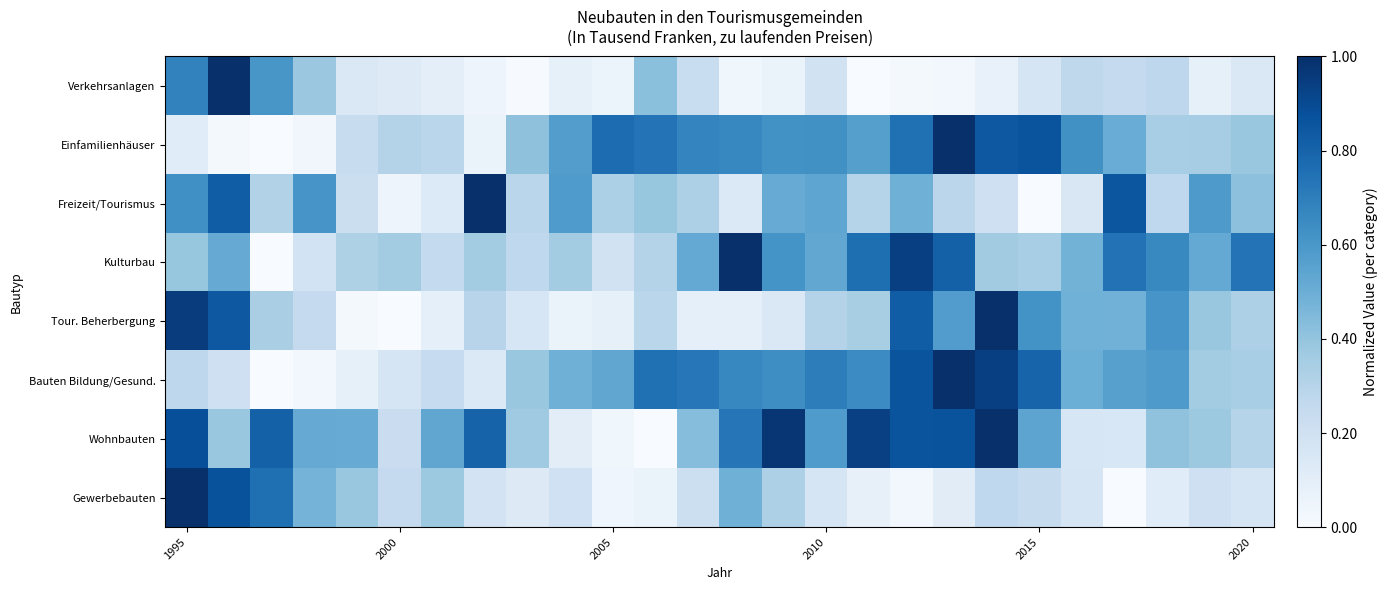

At how many categories does at least one series exceed 0?

26